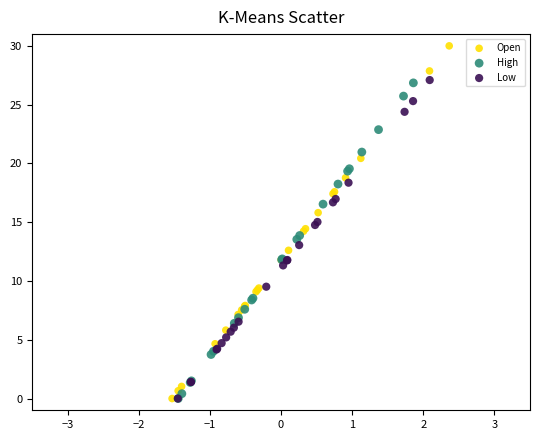

Which series has the widest spread of Y values?

Open